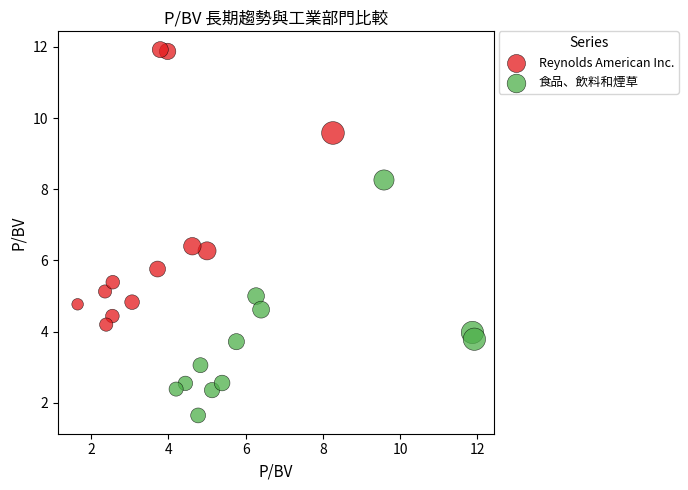

Which series reaches the minimum Y coordinate?

食品、飲料和煙草